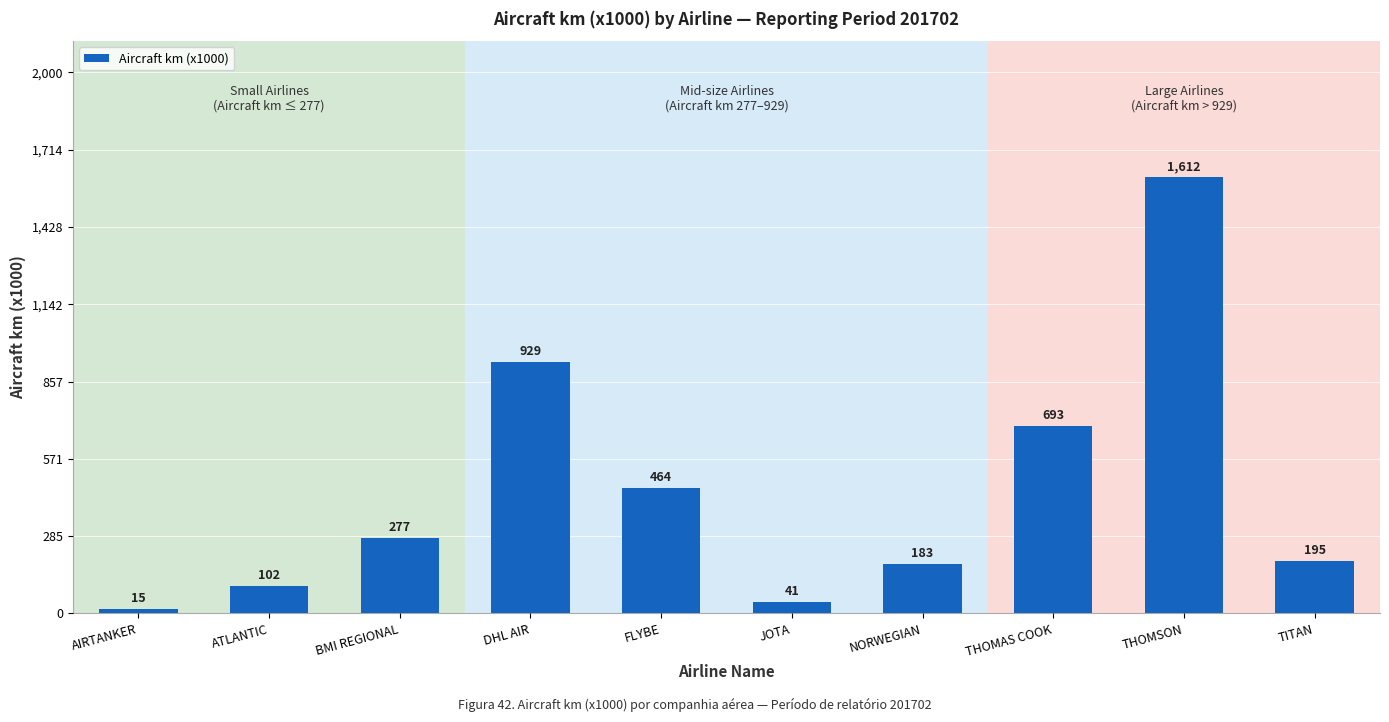

What is the average value?

451